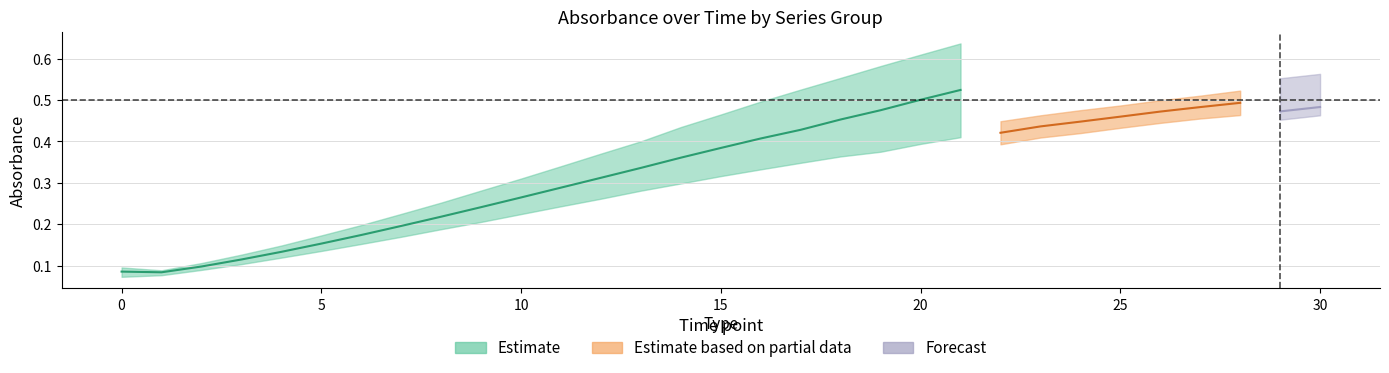

In C7, how many points are lower than both neighbors (excluding endpoints)?

1